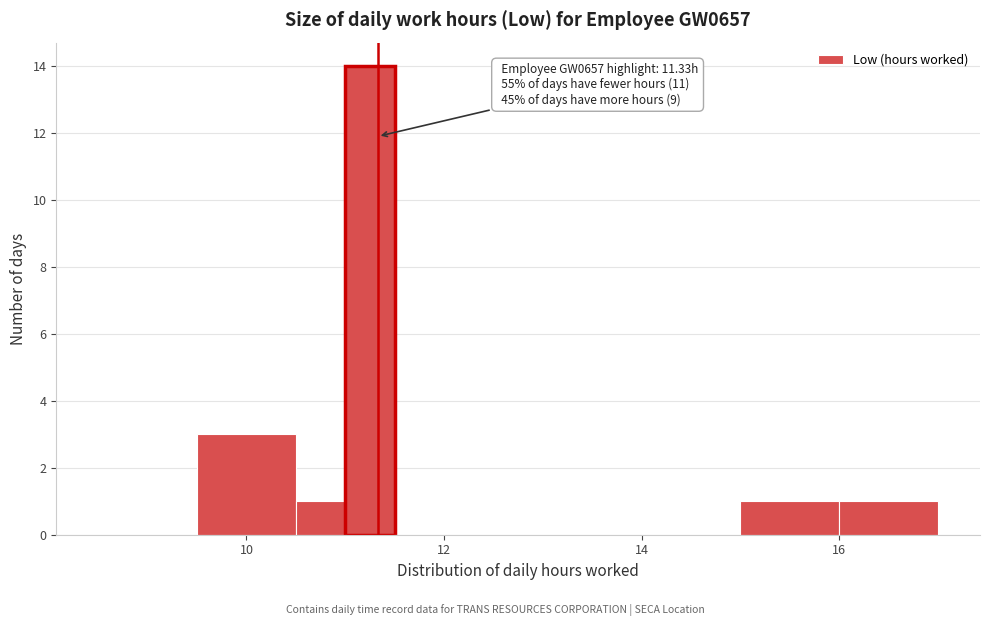

Read against the x-axis, roughly where is the centre of the tallest bar?

11.2